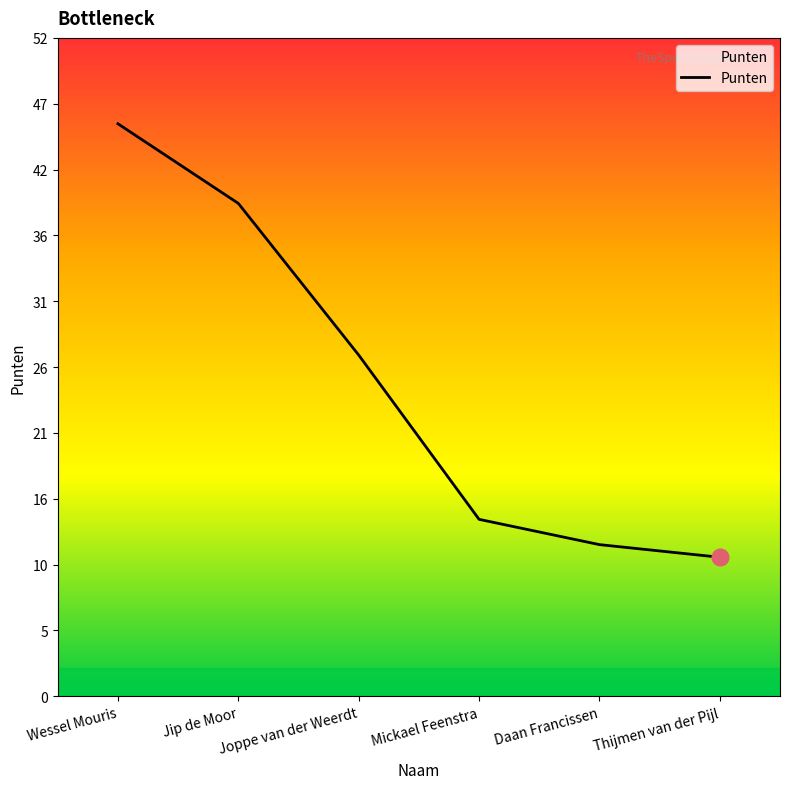

Reading left to right, transcribe all the data shown in this chart.

45.3	39.0	27.0	14.0	12.0	11.0